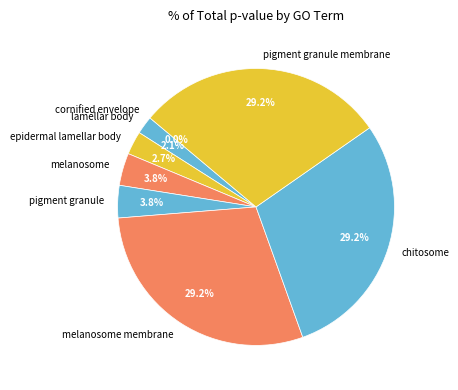

What is the total percentage of pigment granule membrane and chitosome?

58.4%